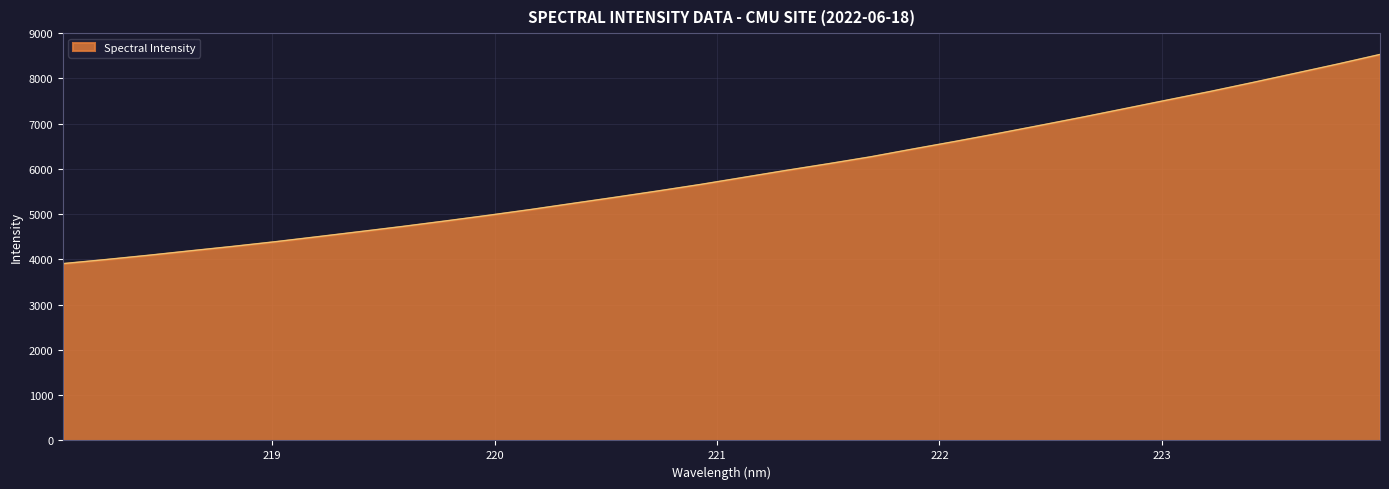

What is the difference between the maximum and minimum values?

4622.5